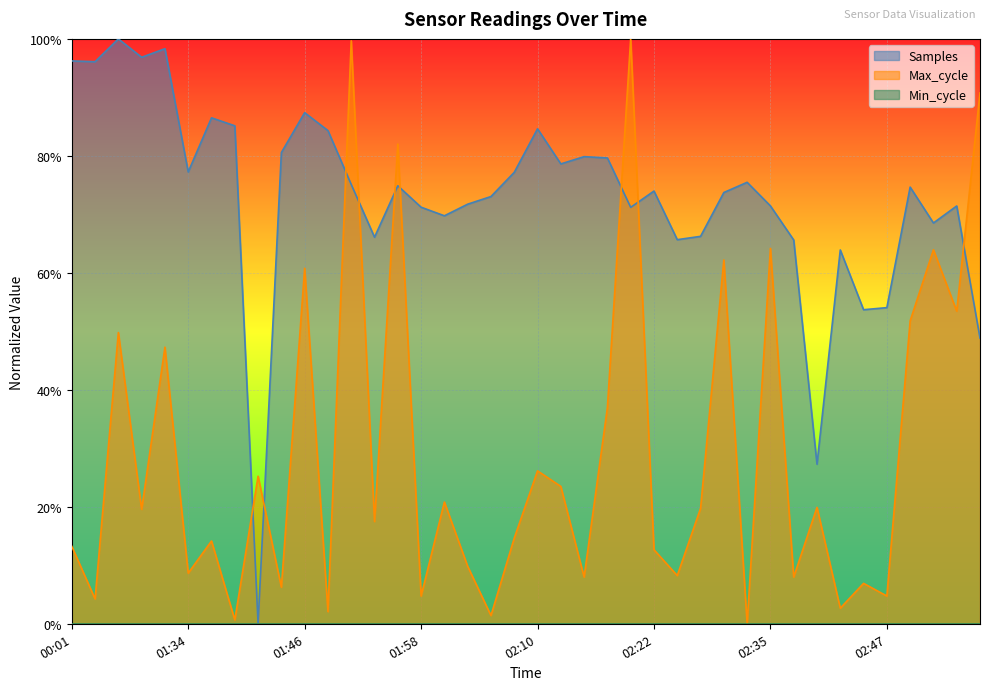

Reading left to right, what are all the values shown in this chart?

Samples: 00:01=1.0	00:09=1.0	00:12=1.0	00:14=1.0	00:17=1.0	01:34=0.8	01:36=0.9	01:39=0.9	01:41=0.0	01:44=0.8	01:46=0.9	01:48=0.8	01:51=0.8	01:53=0.7	01:56=0.7	01:58=0.7	02:01=0.7	02:03=0.7	02:05=0.7	02:08=0.8	02:10=0.8	02:13=0.8	02:15=0.8	02:18=0.8	02:20=0.7	02:22=0.7	02:25=0.7	02:27=0.7	02:30=0.7	02:32=0.8	02:35=0.7	02:37=0.7	02:39=0.3	02:42=0.6	02:44=0.5	02:47=0.5	02:49=0.7	02:52=0.7	02:54=0.7	02:57=0.5
Max_cycle: 00:01=0.1	00:09=0.0	00:12=0.5	00:14=0.2	00:17=0.5	01:34=0.1	01:36=0.1	01:39=0.0	01:41=0.3	01:44=0.1	01:46=0.6	01:48=0.0	01:51=1.0	01:53=0.2	01:56=0.8	01:58=0.0	02:01=0.2	02:03=0.1	02:05=0.0	02:08=0.1	02:10=0.3	02:13=0.2	02:15=0.1	02:18=0.4	02:20=1.0	02:22=0.1	02:25=0.1	02:27=0.2	02:30=0.6	02:32=0.0	02:35=0.6	02:37=0.1	02:39=0.2	02:42=0.0	02:44=0.1	02:47=0.0	02:49=0.5	02:52=0.6	02:54=0.5	02:57=0.9